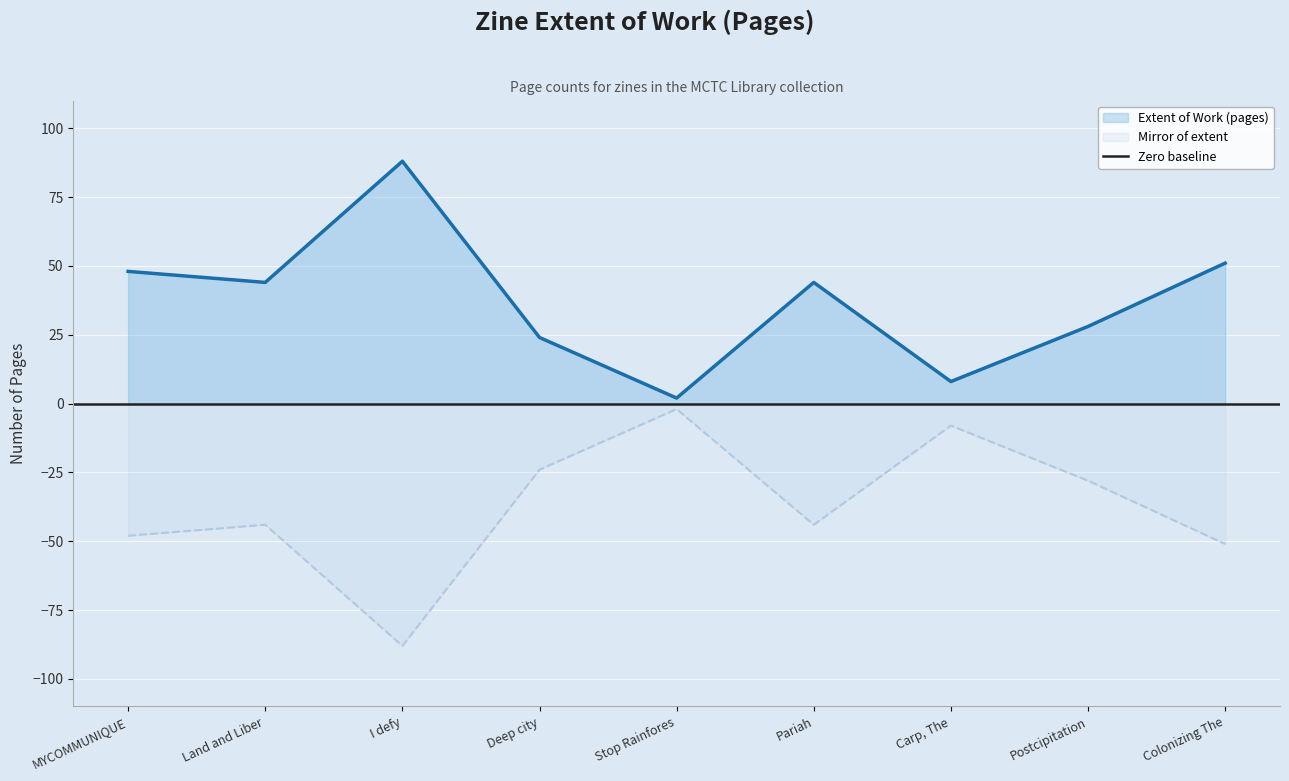

True or false: Mirror of extent has a value of -33 at Deep city.

False